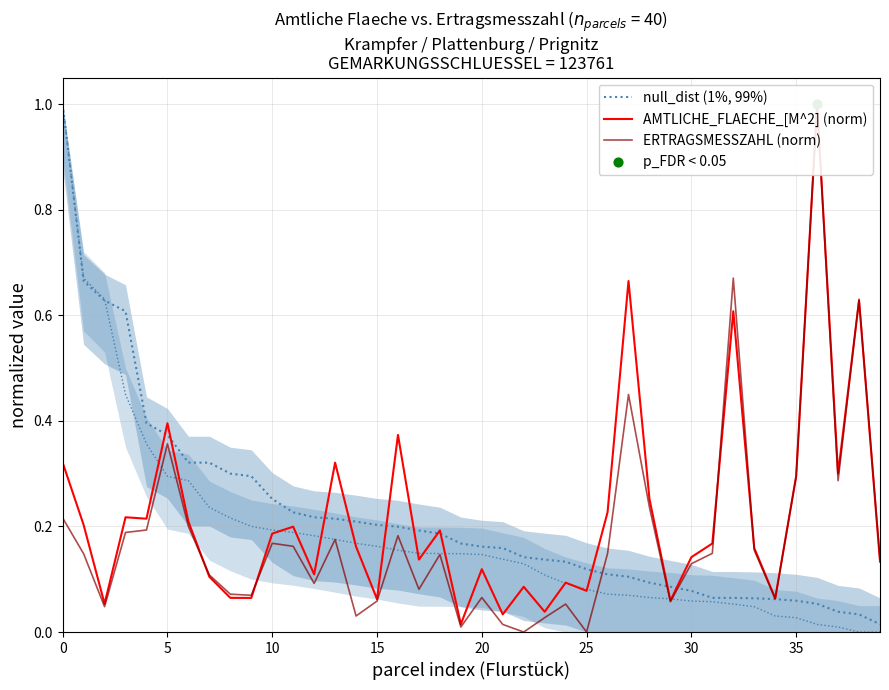

Which series has the largest Y range (max minus min)?

ERTRAGSMESSZAHL (norm)